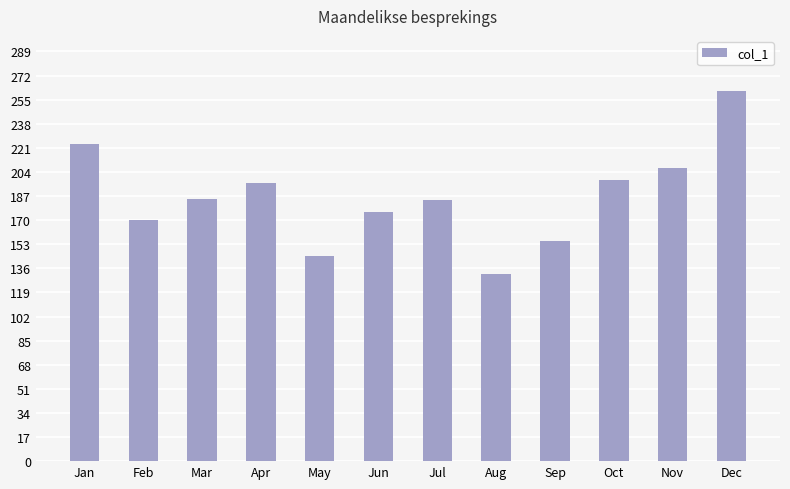

What is the difference between the maximum and second lowest values?

116